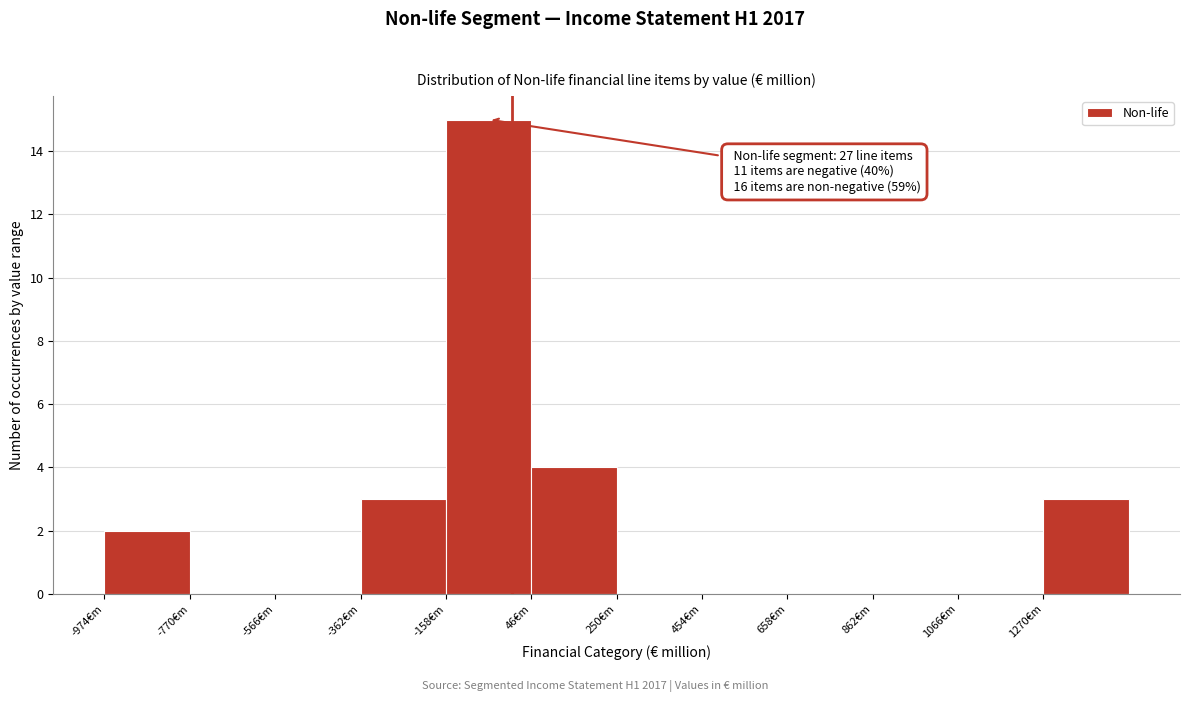

Which range on the x-axis has the tallest bar?

-150 to 50